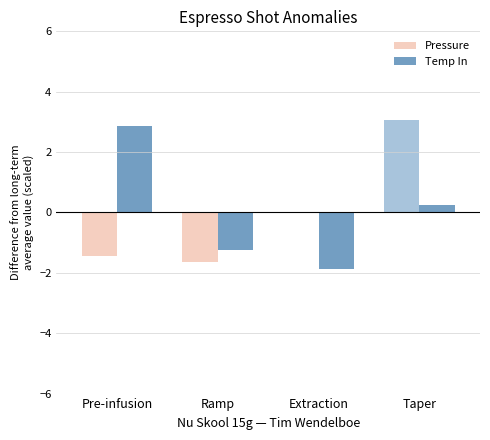

What is the spread (max minus min) of values at Extraction?

1.9